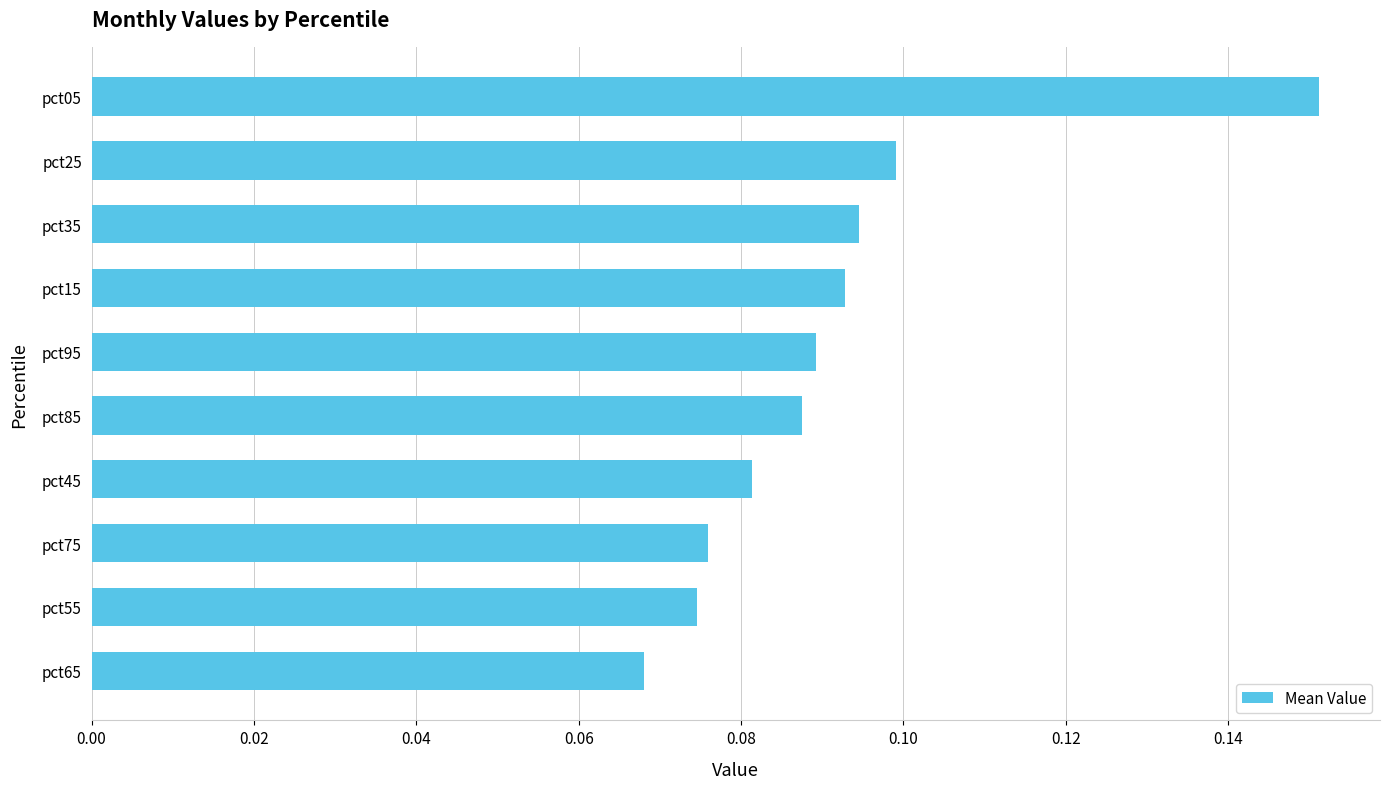

Count the number of data series in this chart.

1